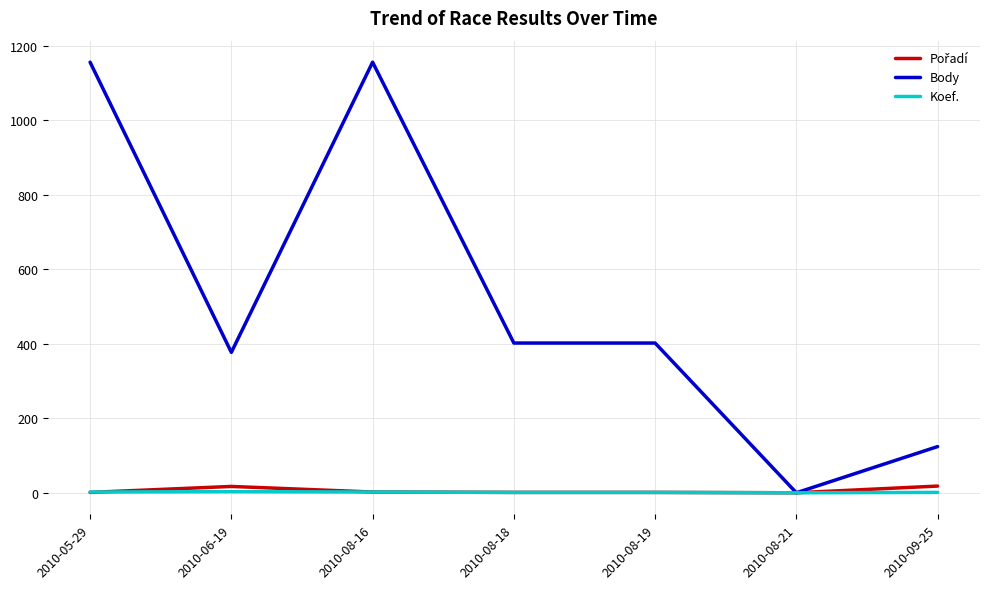

Which series has the largest total across all categories?

Body